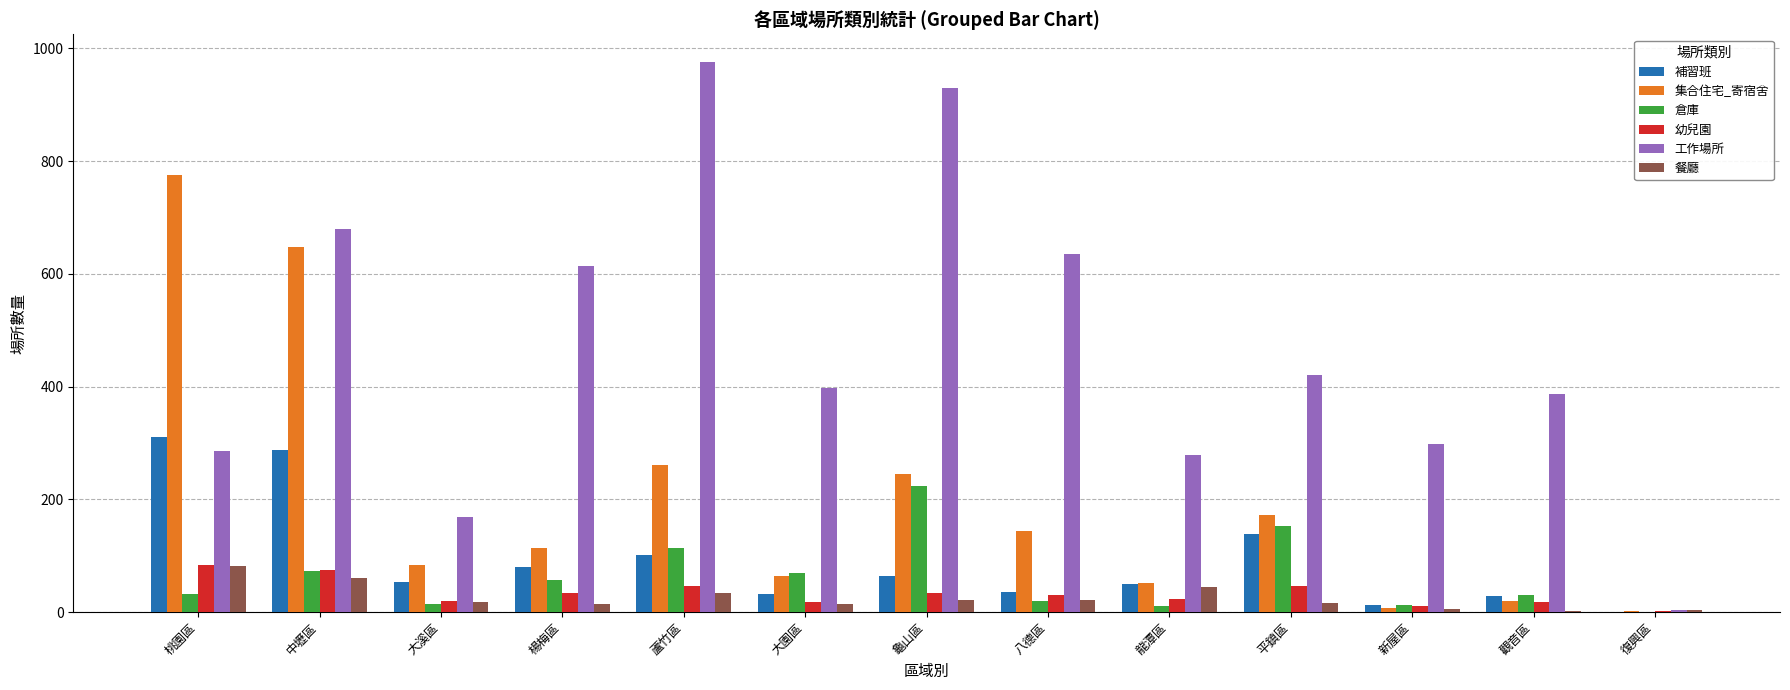

The value of 集合住宅_寄宿舍 at 中壢區 is 382. True or false?

False